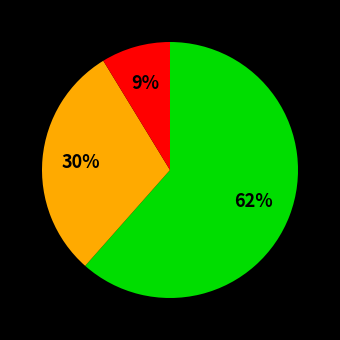

Is there any slice that represents more than half of the pie?

Yes